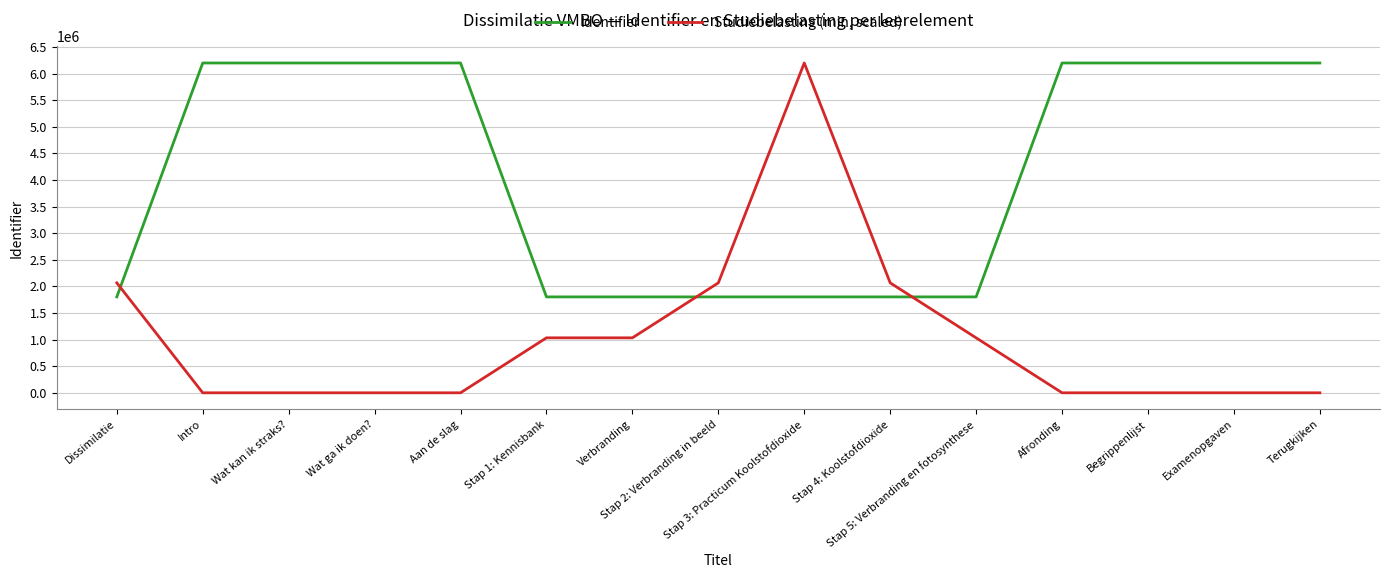

What is the spread (max minus min) of values at Dissimilatie?

263866.3